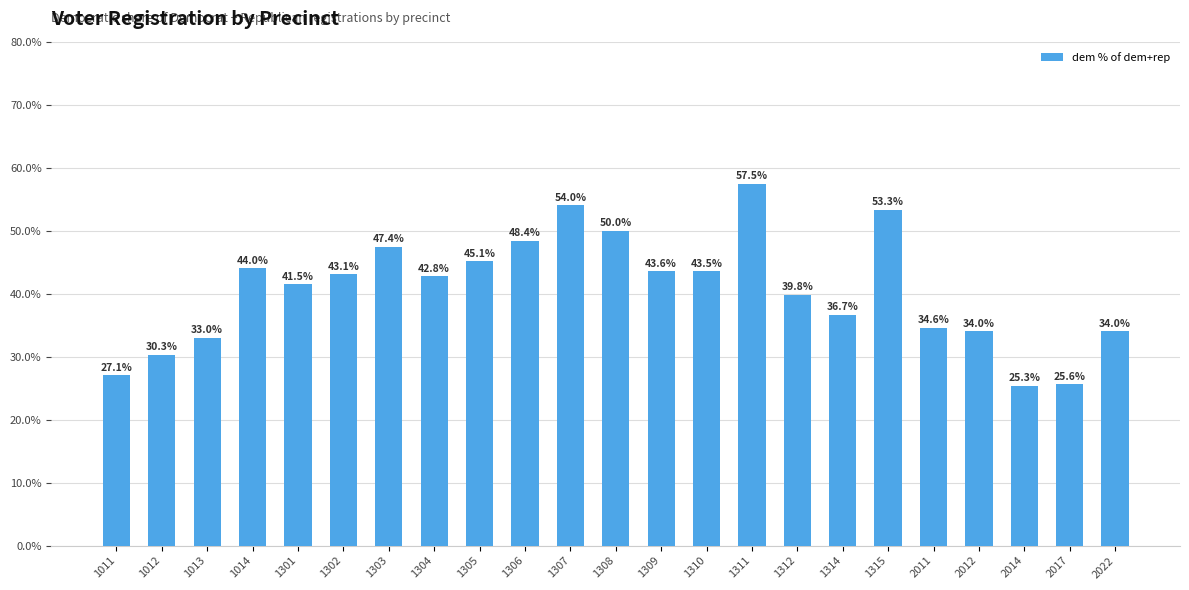

What is the difference between the maximum and minimum values?

32.1